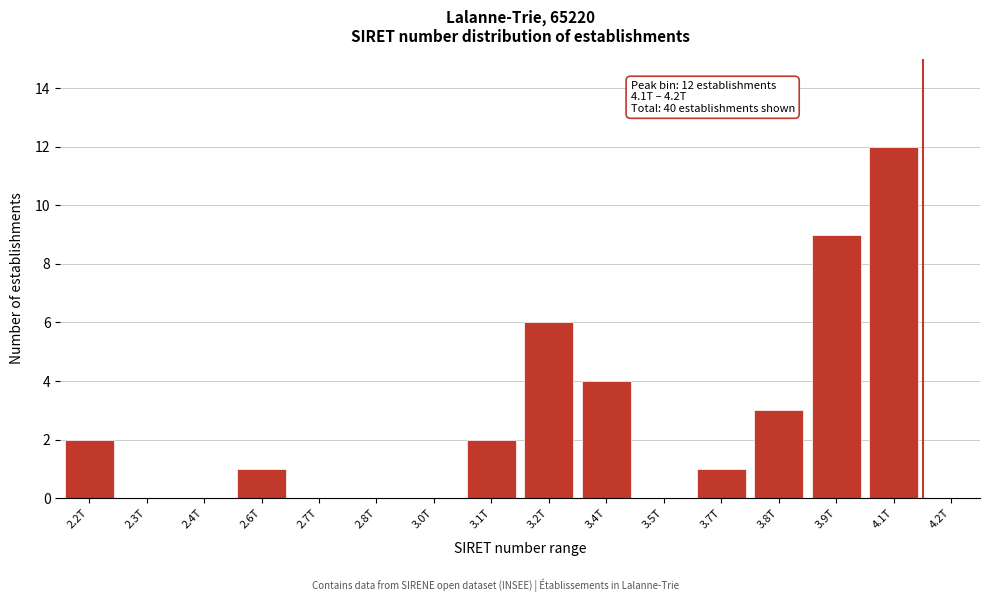

Reading right to left, what are all the values shown in this chart?

4.1T=12	3.9T=9	3.8T=3	3.7T=1	3.5T=0	3.4T=4	3.2T=6	3.1T=2	3.0T=0	2.8T=0	2.7T=0	2.6T=1	2.4T=0	2.3T=0	2.2T=2